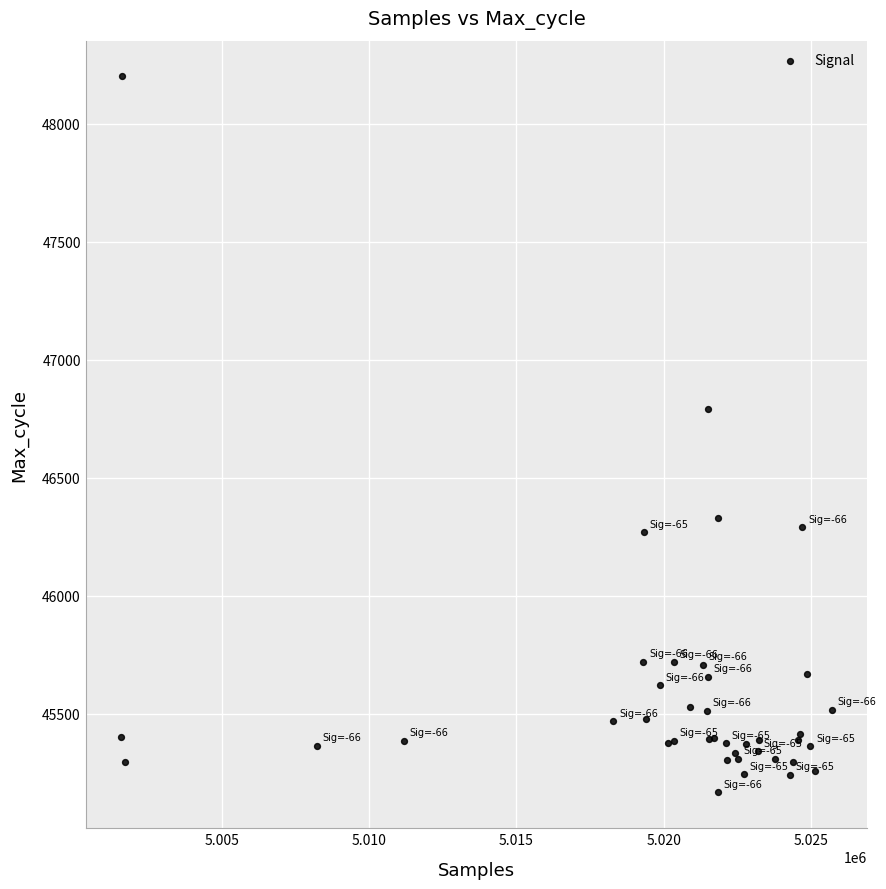

What Y value in the scatter plot is closest to 46683?

46790